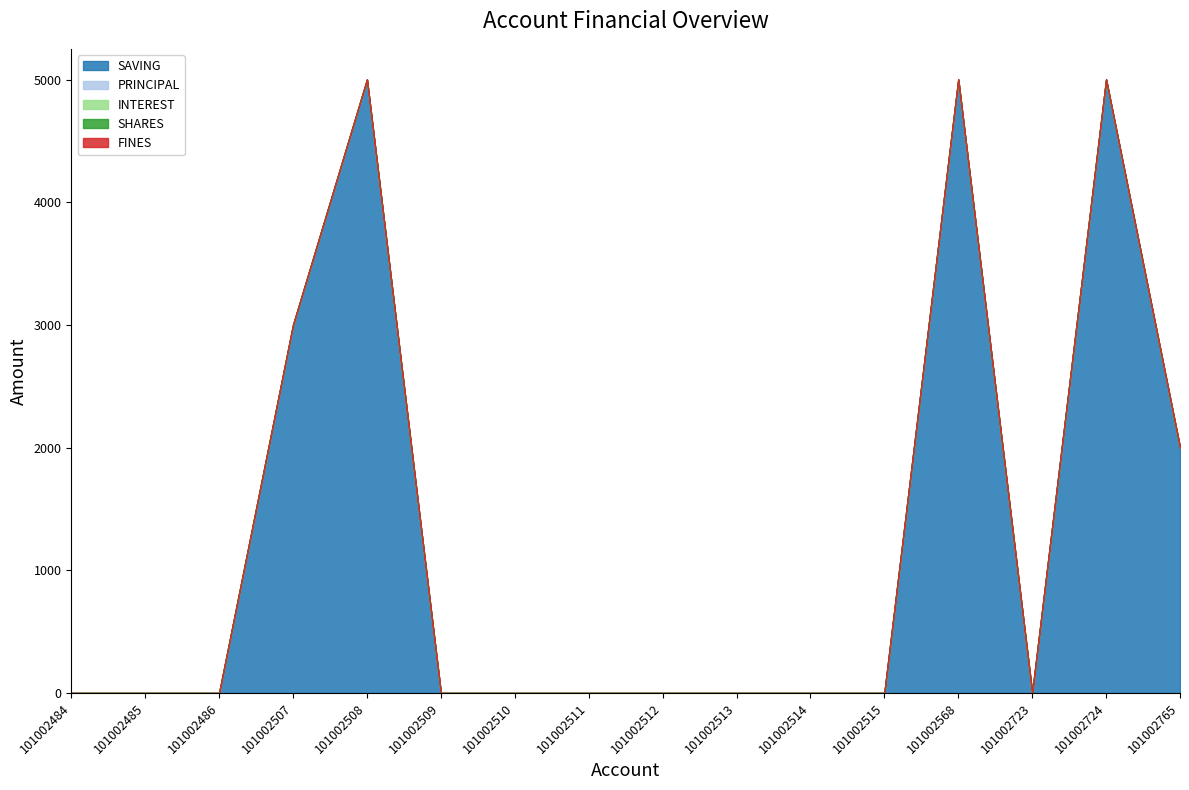

True or false: PRINCIPAL has more than 0 points higher than both neighbors.

False